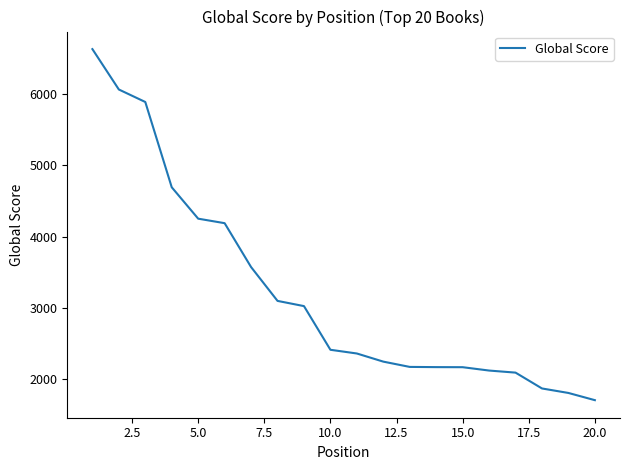

What is the minimum value shown in the chart?

1709